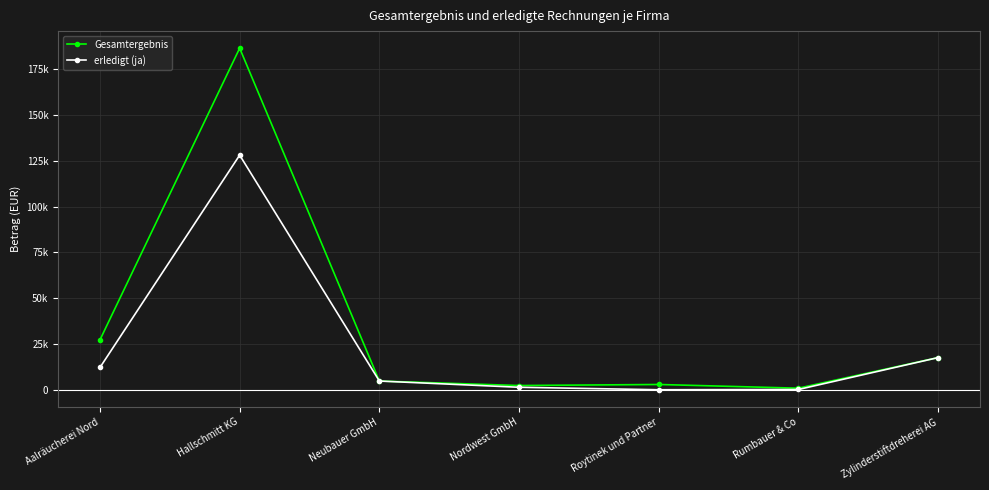

At how many categories does at least one series exceed 12127?

3